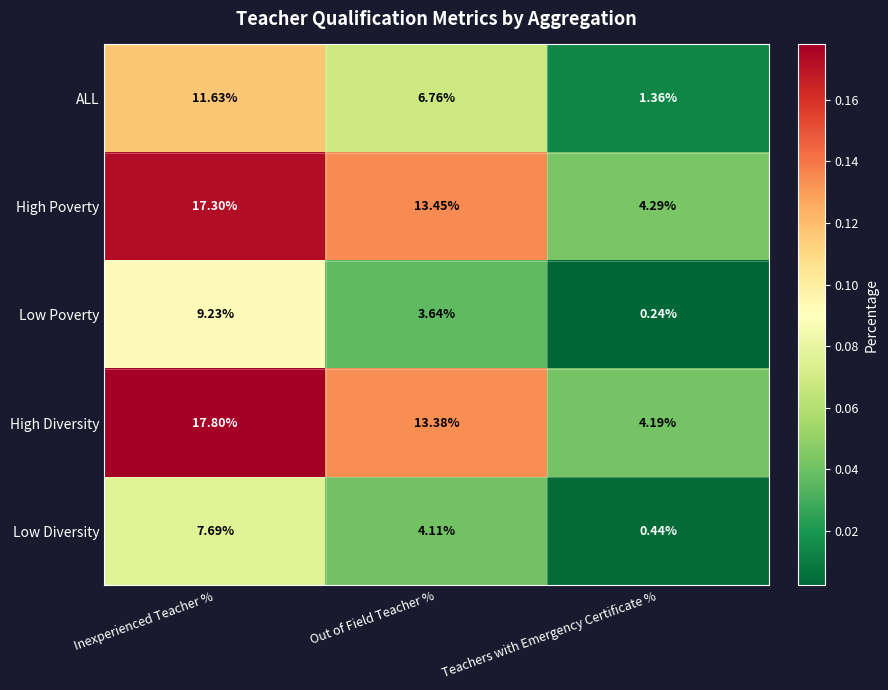

Count the number of data series in this chart.

5